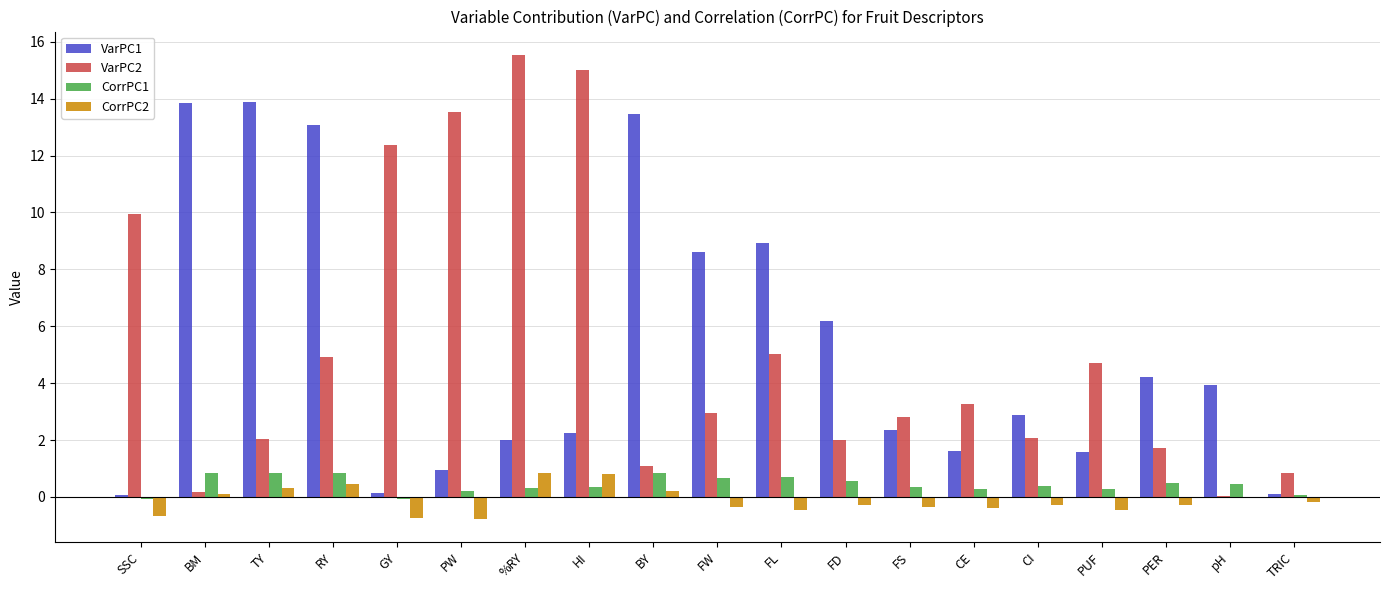

What is the maximum value for CorrPC2?

0.8